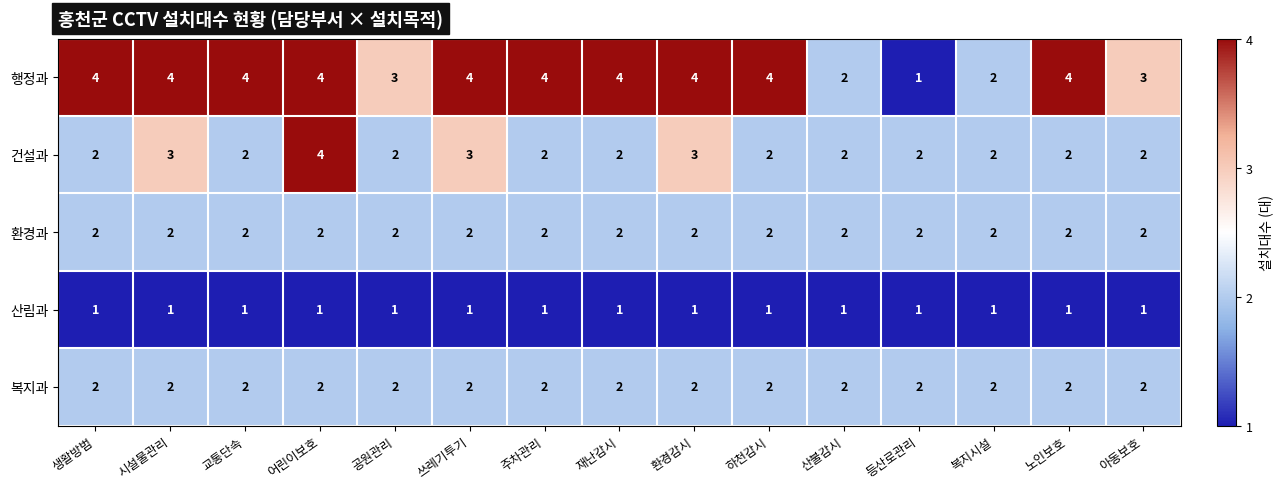

What value does the 행정과 series have at 아동보호?

3